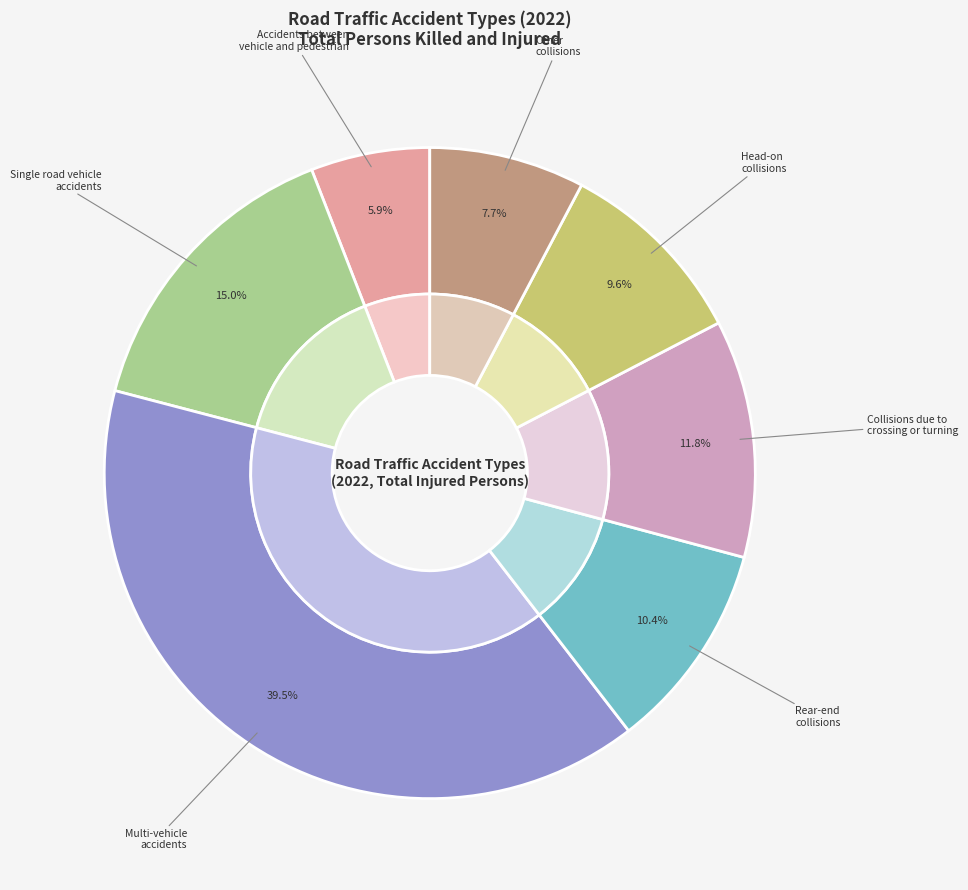

How many slices are in this pie chart?

7